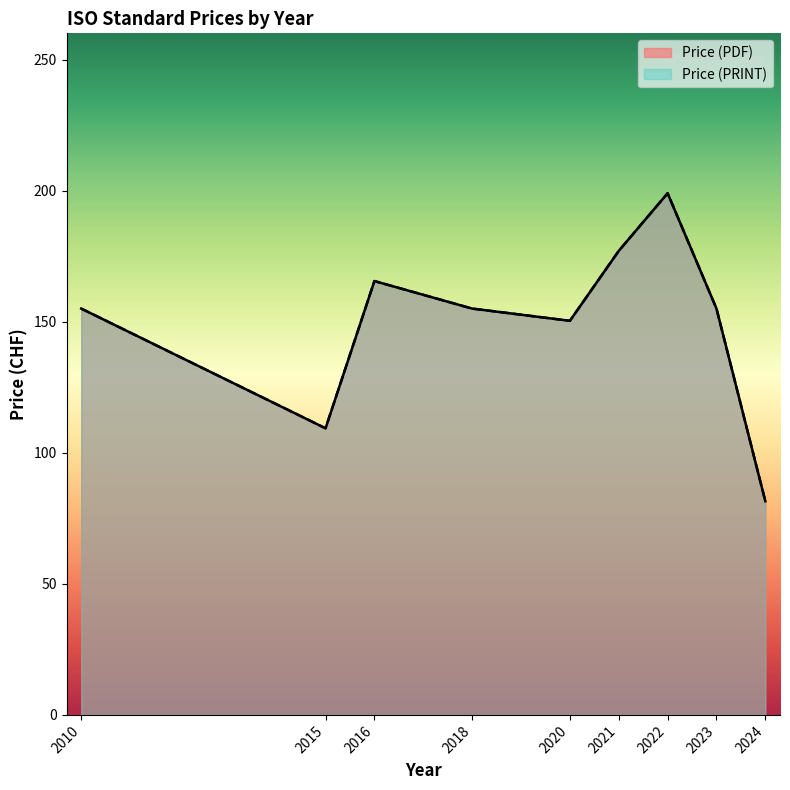

At 2016, list the series in order from smallest to largest.

Price (PDF), Price (PRINT)